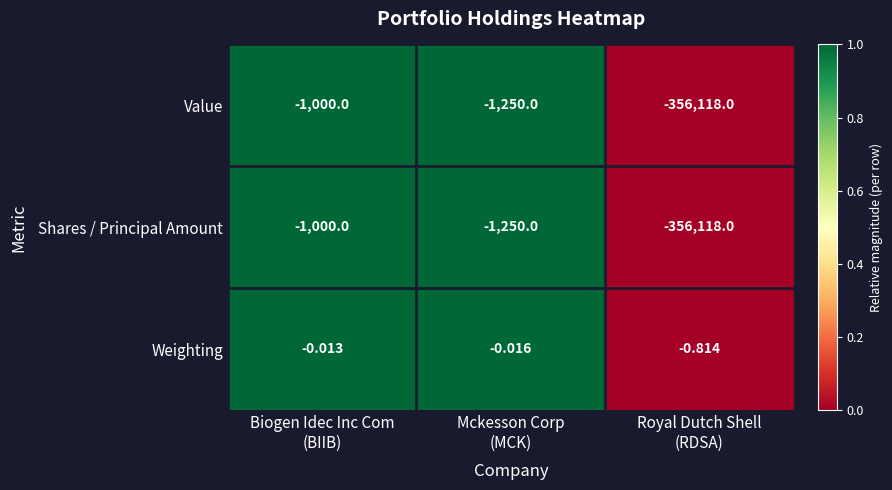

Which series has the largest total across all categories?

Weighting